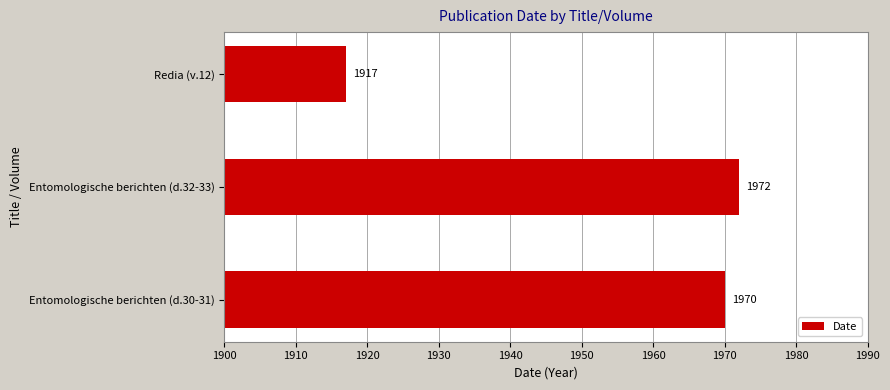

List the labels in order of value, smallest first.

Redia (v.12), Entomologische berichten (d.30-31), Entomologische berichten (d.32-33)